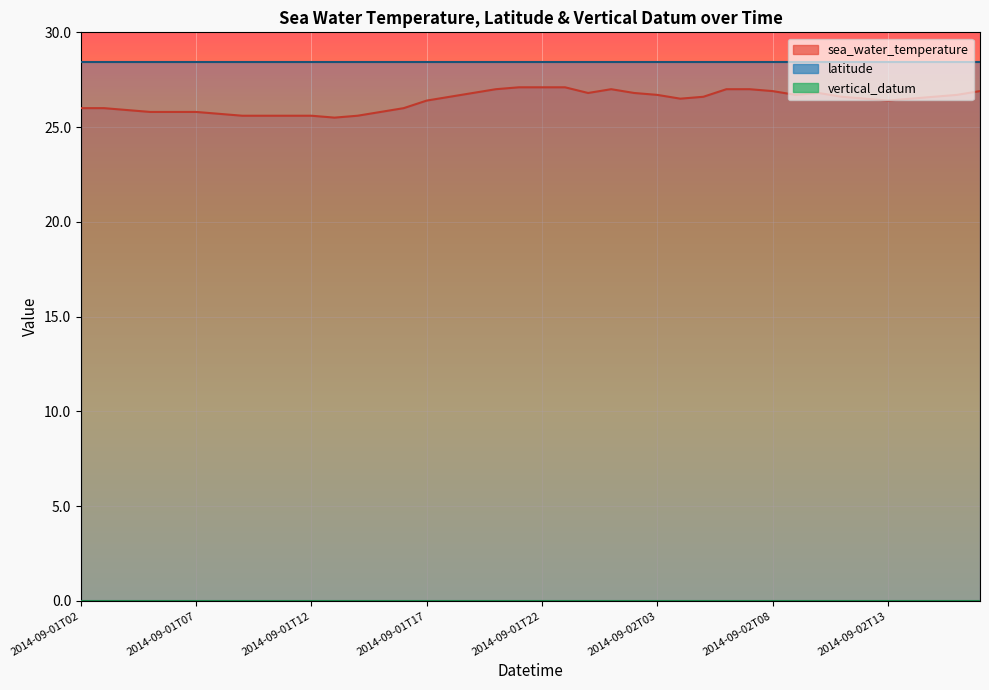

How many categories are shown in the chart?

40